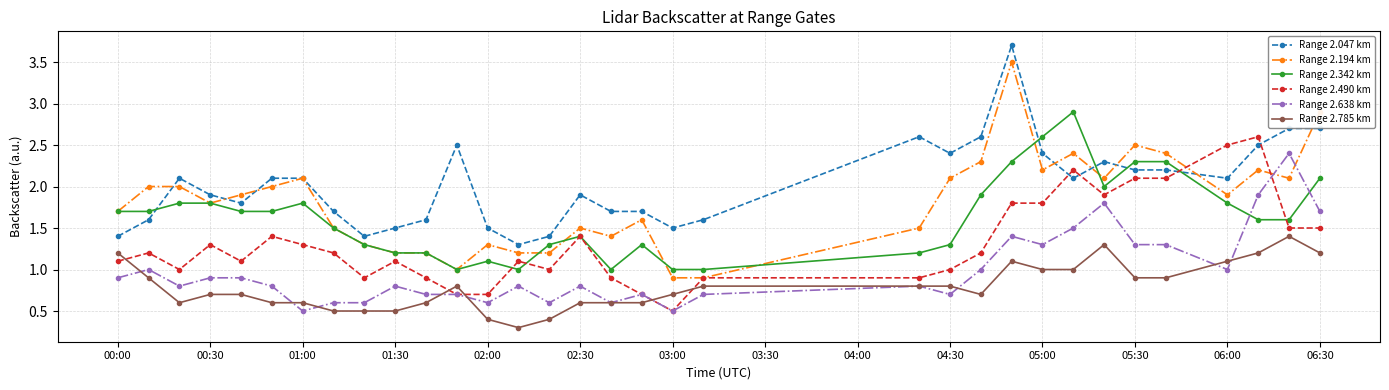

What is the value of the Range 2.638 km point at the 23rd from the left?

1.0